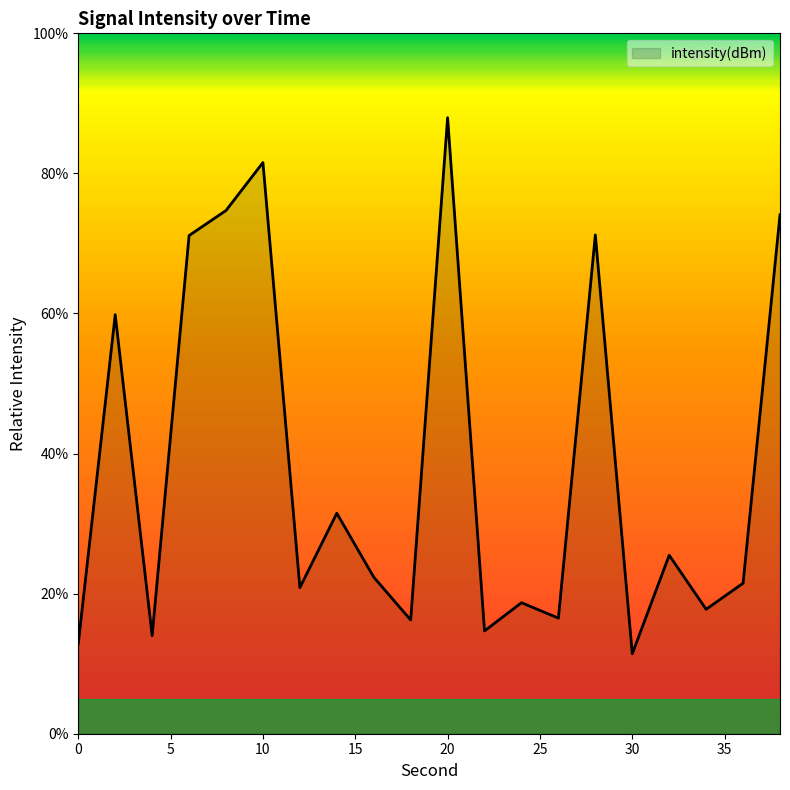

What is the minimum value shown in the chart?

11.4